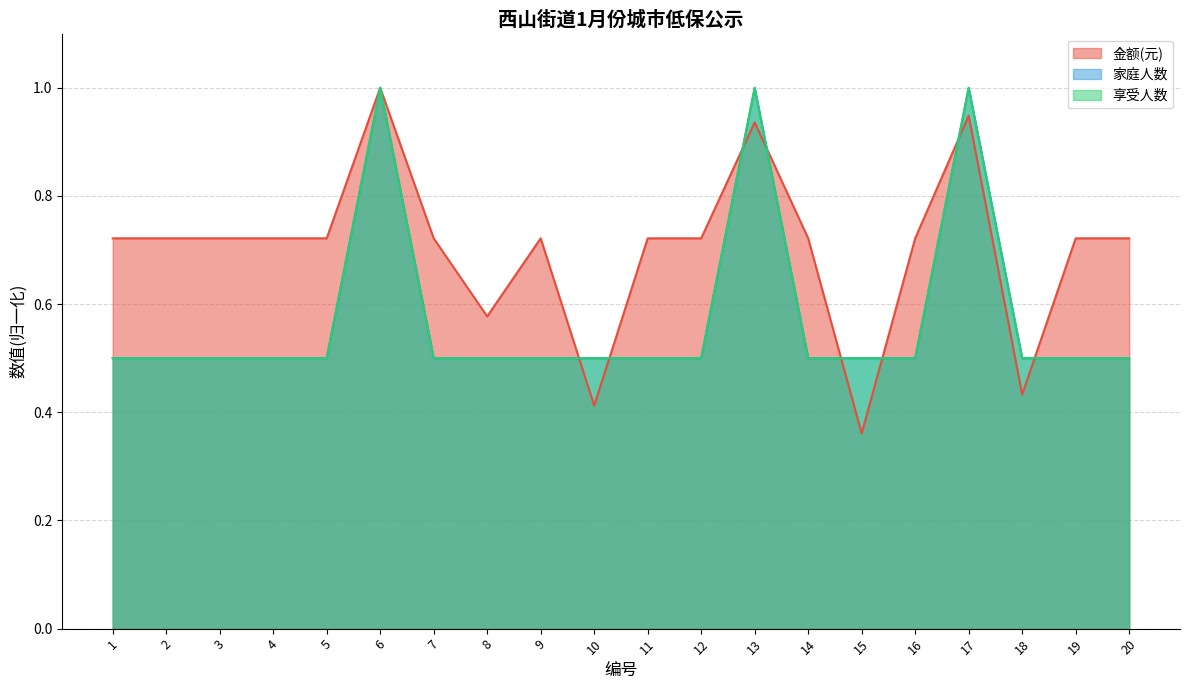

Between 5 and 11, which series saw the biggest shift?

金额(元)